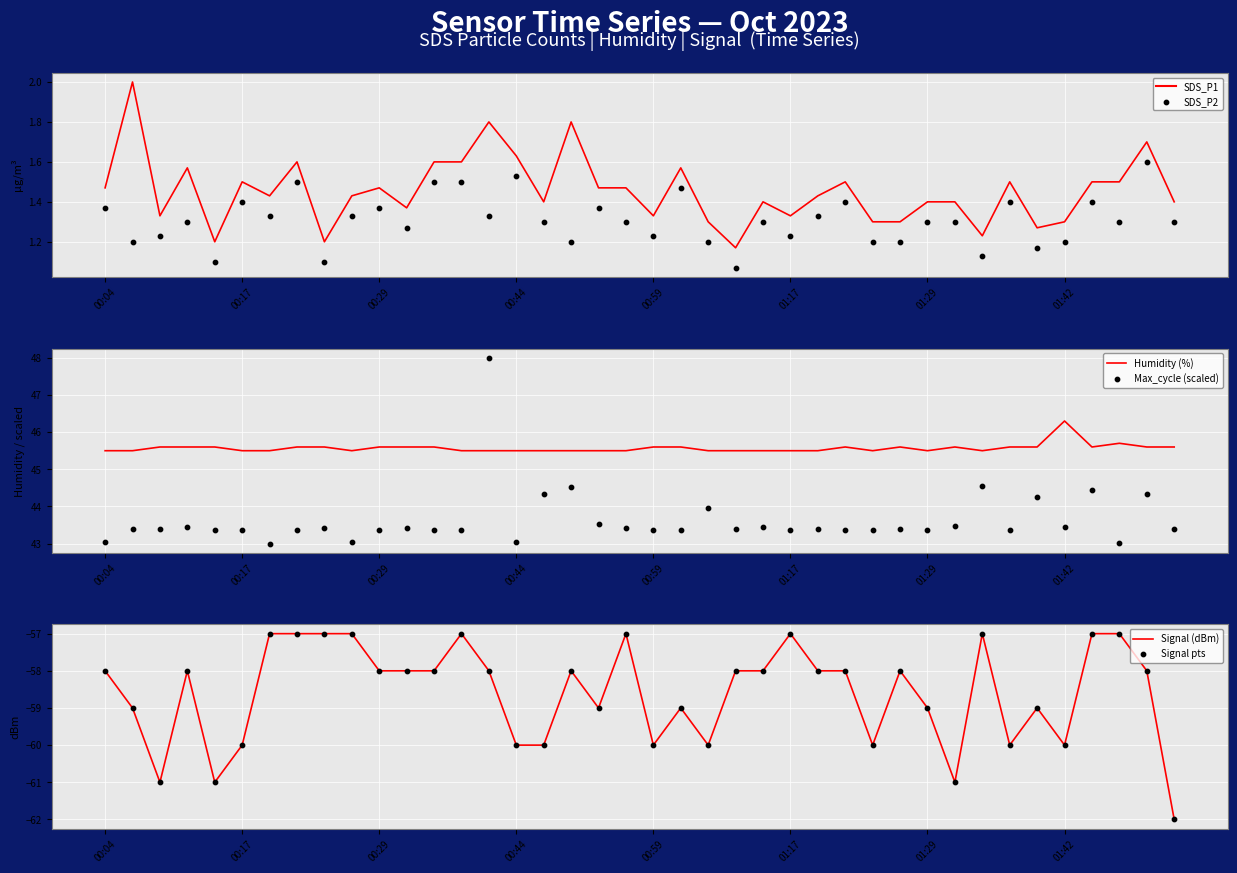

Which series has the widest spread of Y values?

Max_cycle (scaled)